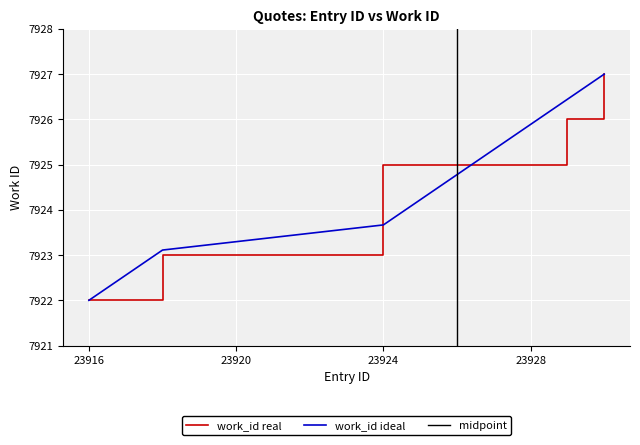

How many data points are less than 7925?

3